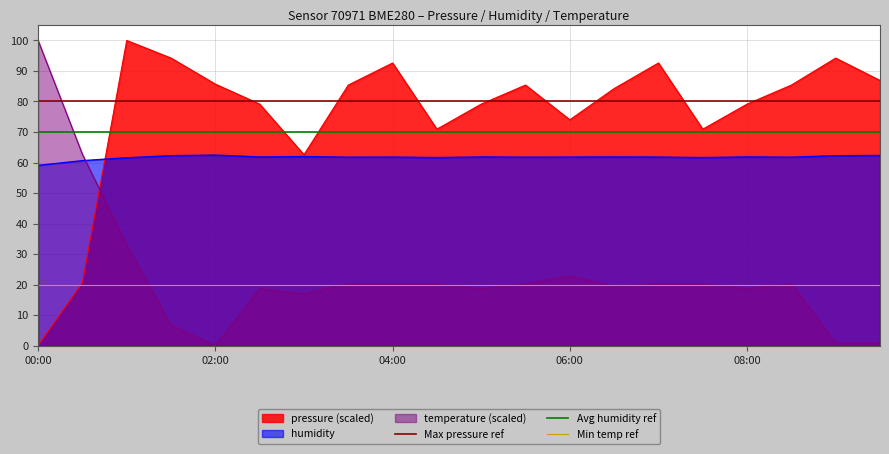

True or false: humidity and temperature (scaled) cross at least once.

True